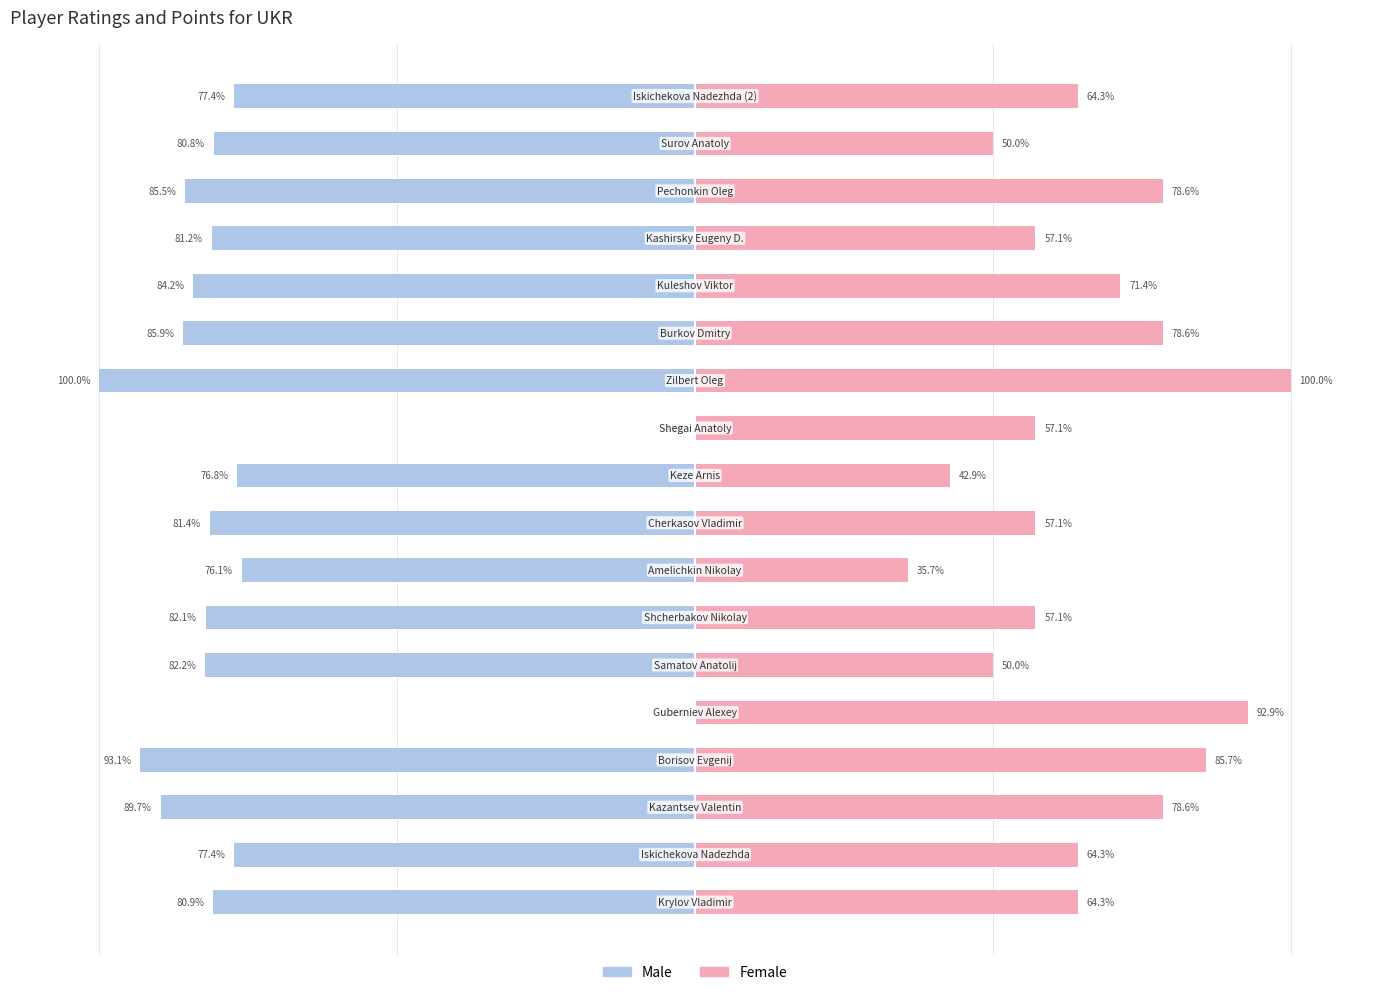

At 6, list the series in order from largest to smallest.

Female, Male